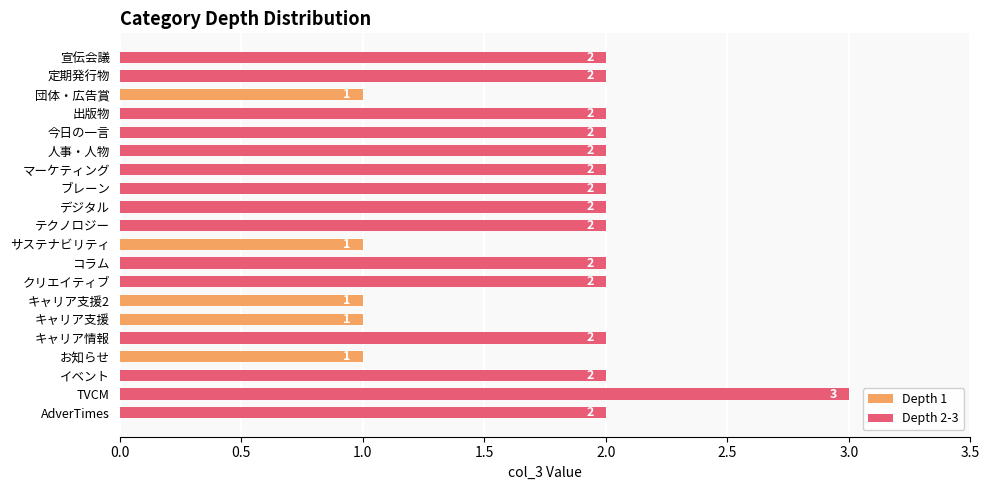

What is the greatest value displayed?

3